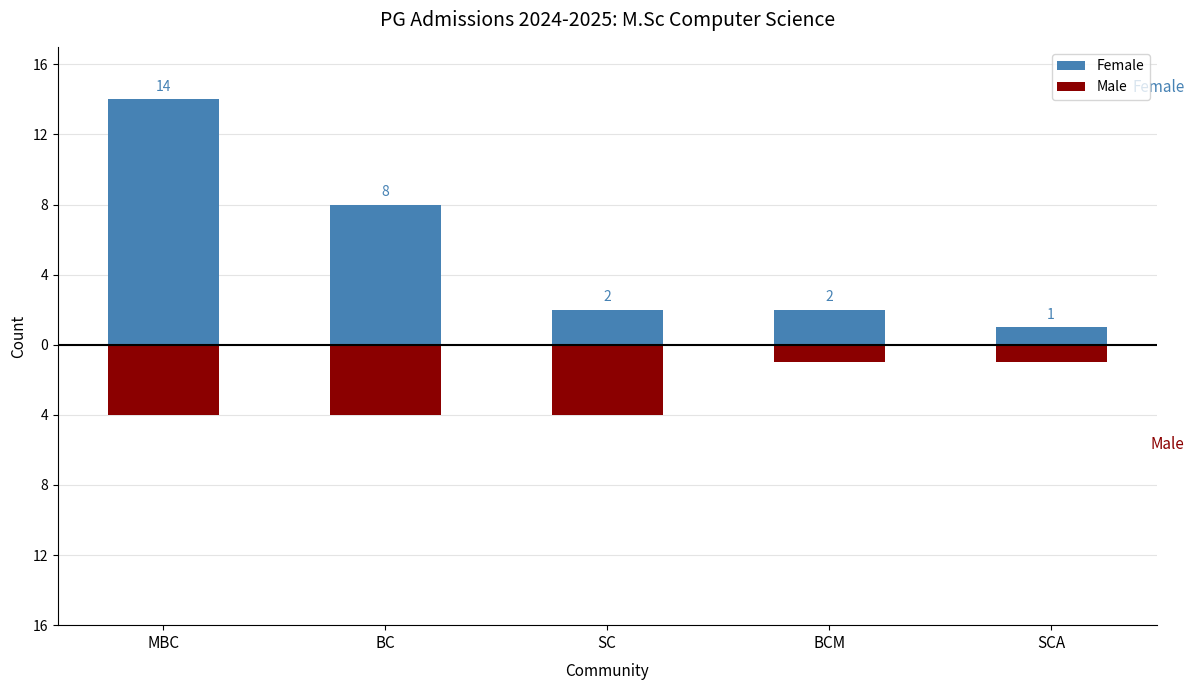

What is the difference between the Female values at SCA and BC?

7